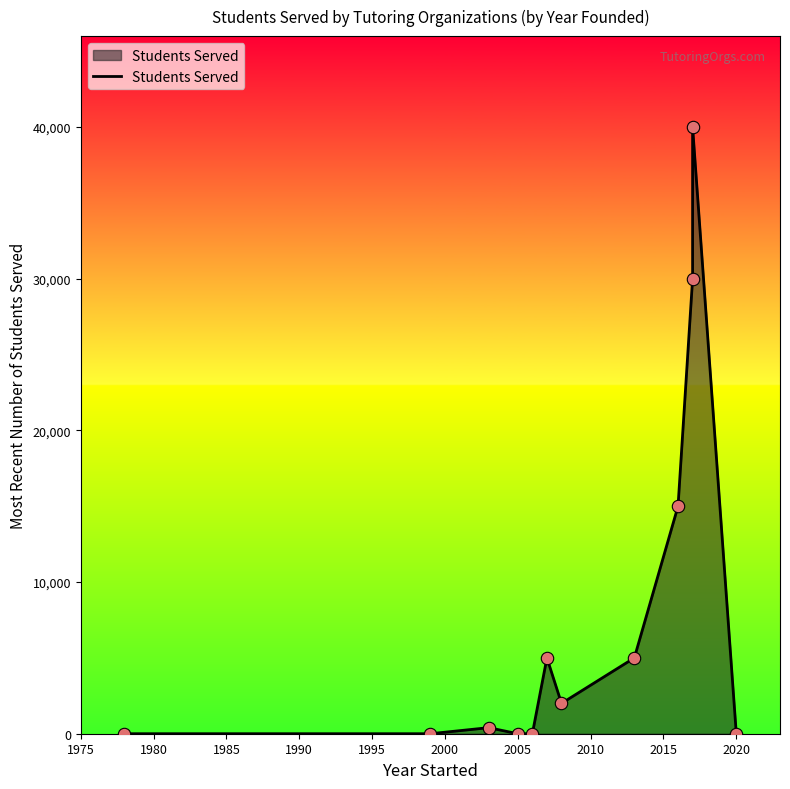

Between 2020 and 2000, which is larger?

2020